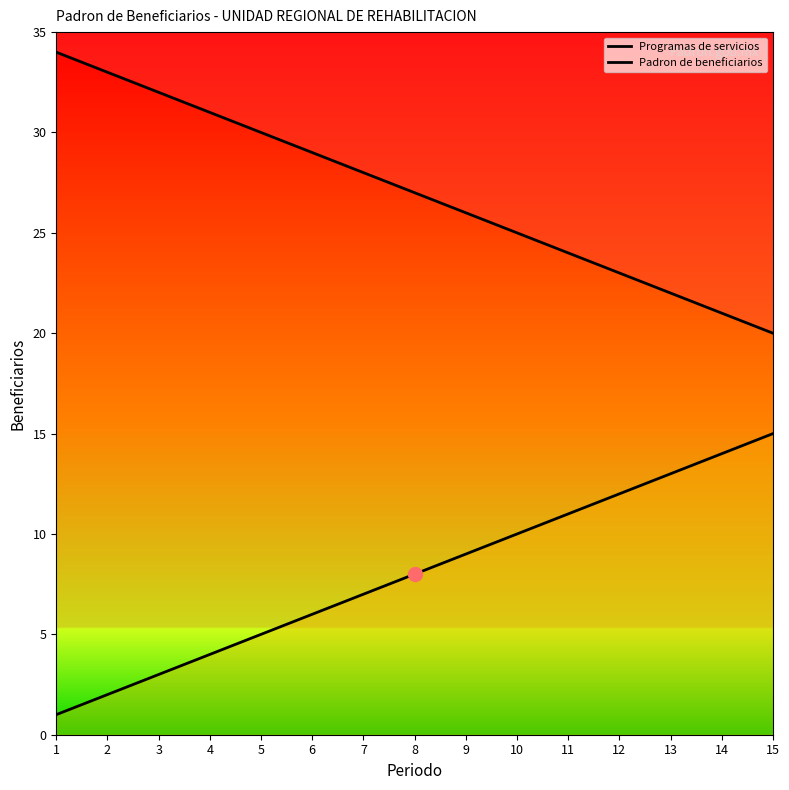

The value of Padron de beneficiarios at 14 is 9. True or false?

False